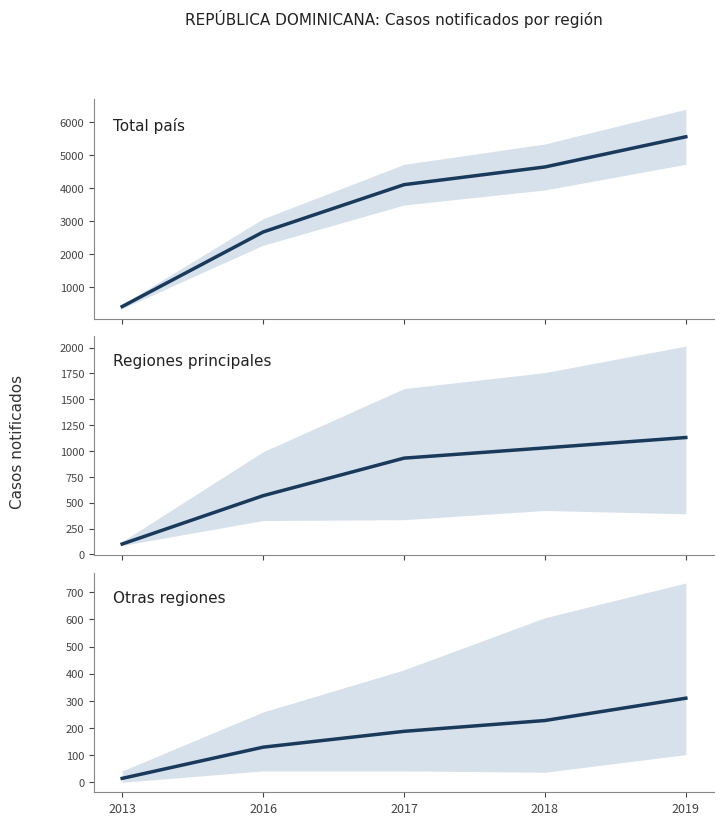

How many categories are shown in the chart?

5